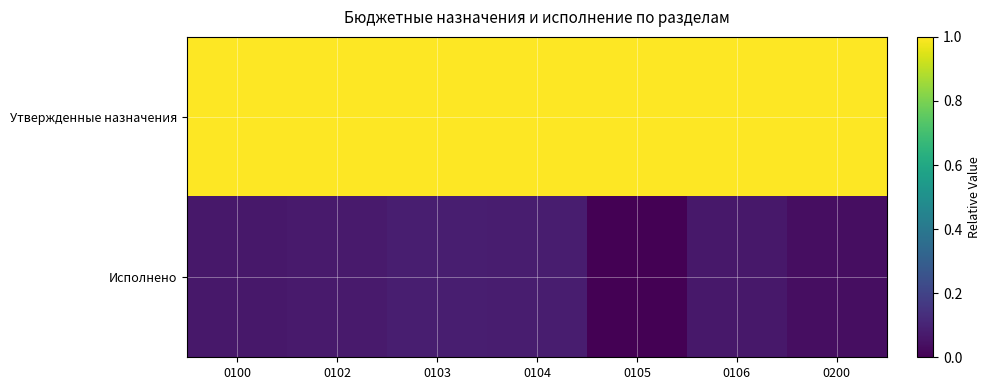

List the series in order of their overall mean, lowest first.

Исполнено, Утвержденные назначения